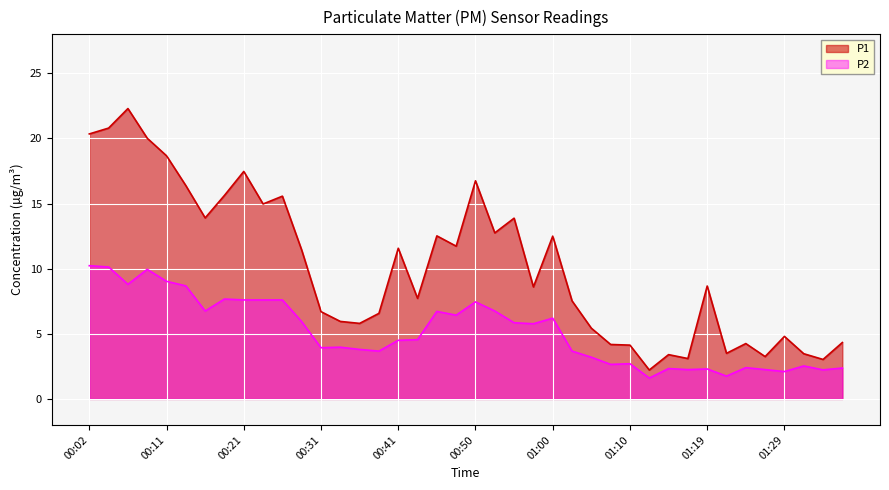

What is the spread (max minus min) of values at 00:58?

2.8